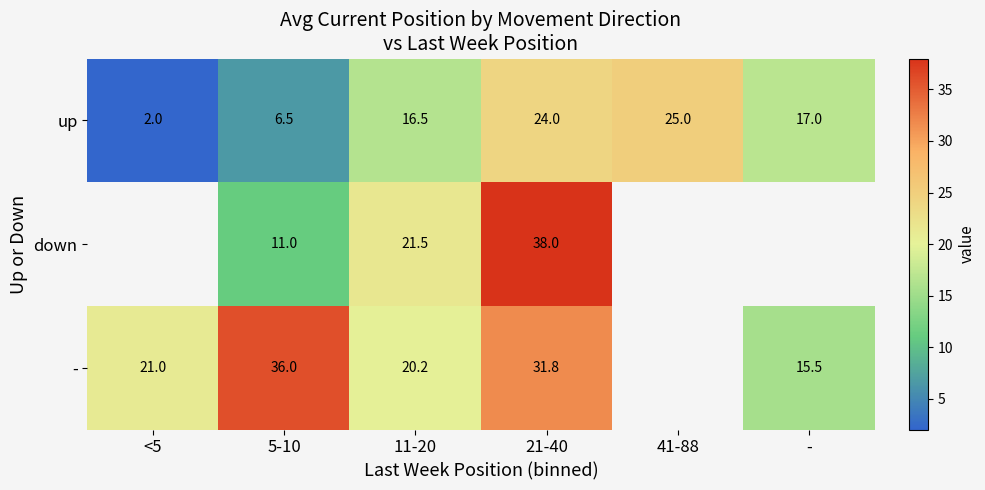

Is the value of down at 5-10 greater than the value of - at 11-20?

No